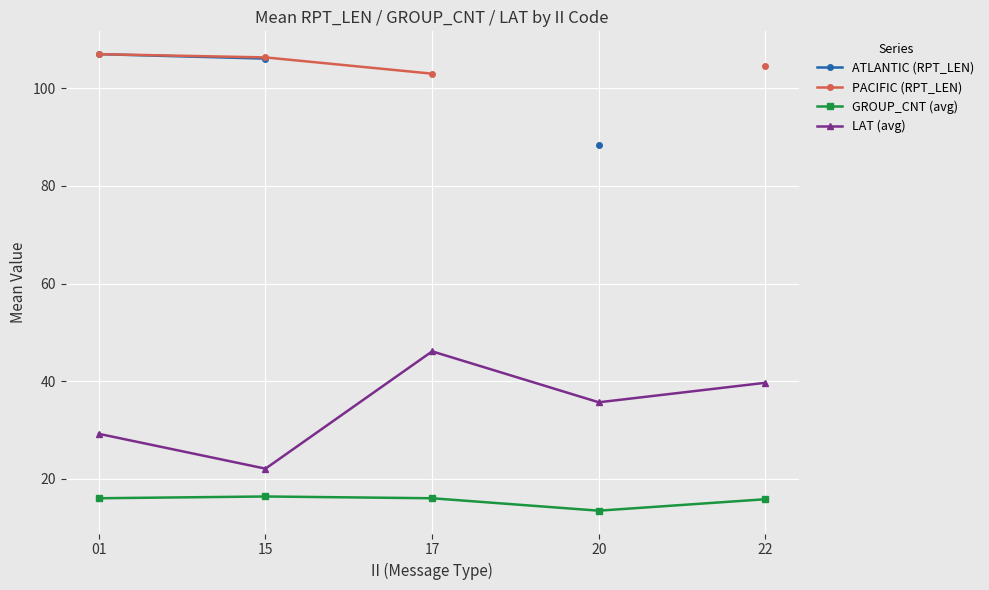

Which series has the widest spread of values?

LAT (avg)